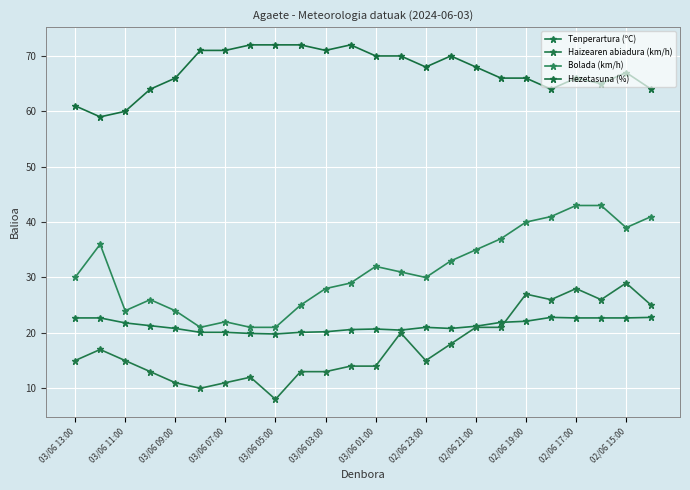

How many lines are shown in the chart?

4